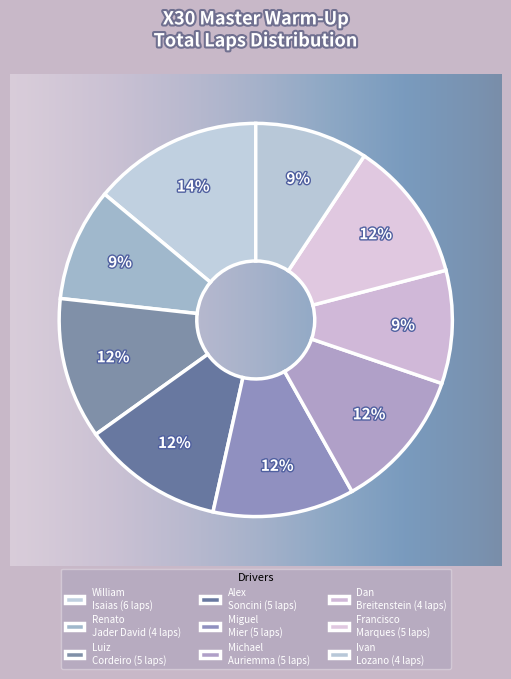

Does Miguel Mier account for over 50% of the chart?

No